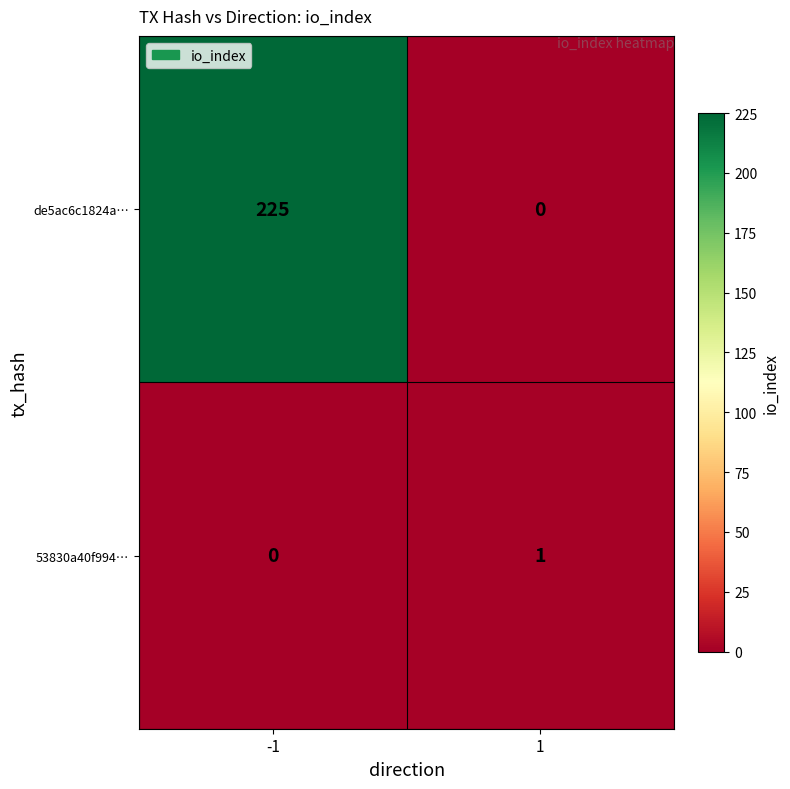

Between -1 and 1, which series saw the biggest shift?

de5ac6c1824a…